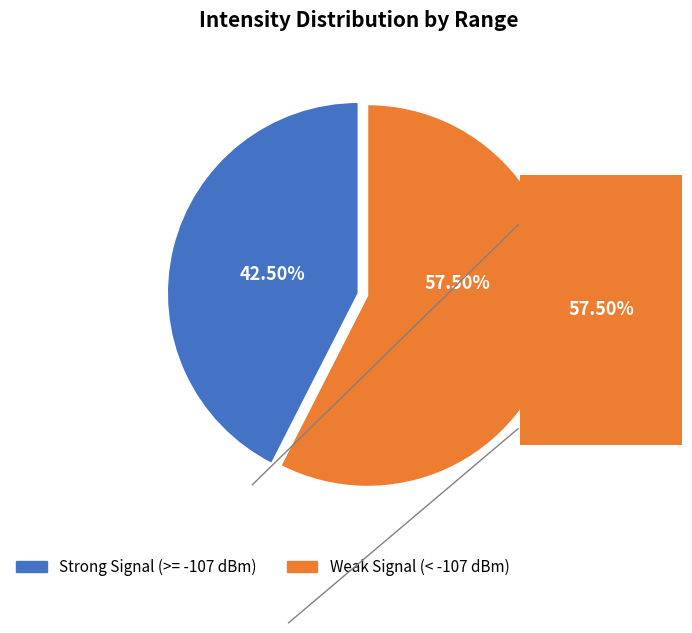

Does any single category account for the majority?

Yes